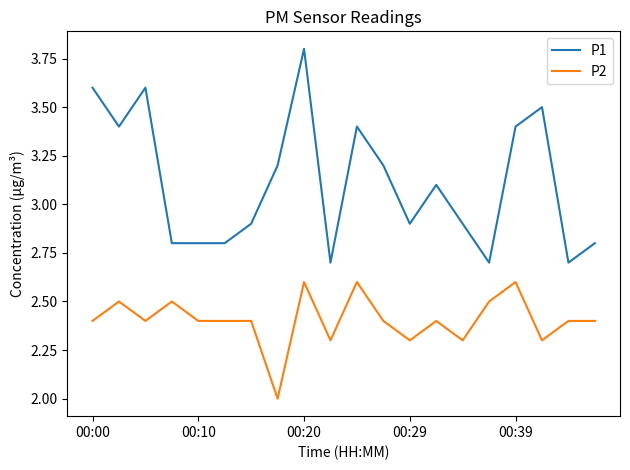

What are all the series names shown in the legend?

P1, P2